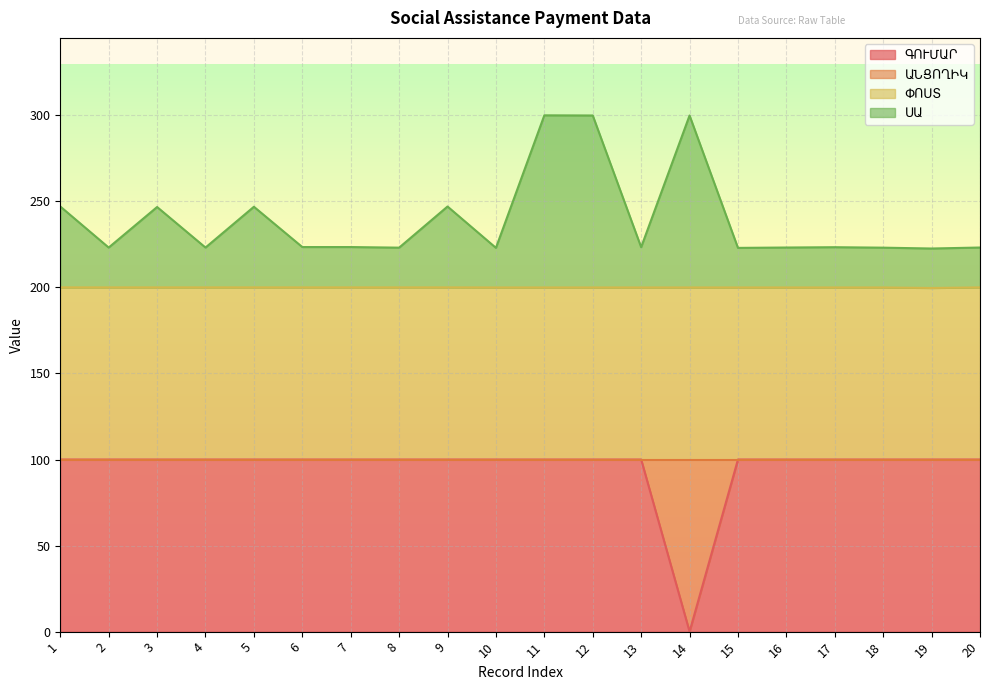

How many ՓՈՍՏ values are between 199 and 200?

20